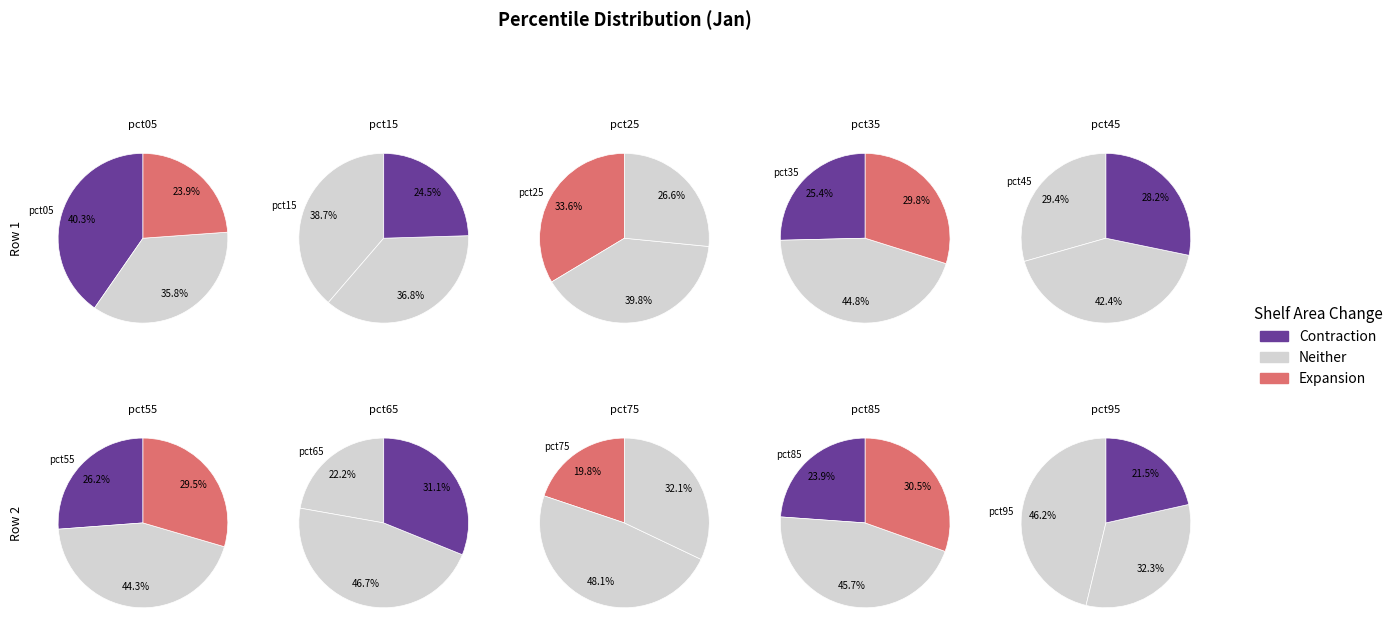

Which category has the smallest portion of the pie?

pct75